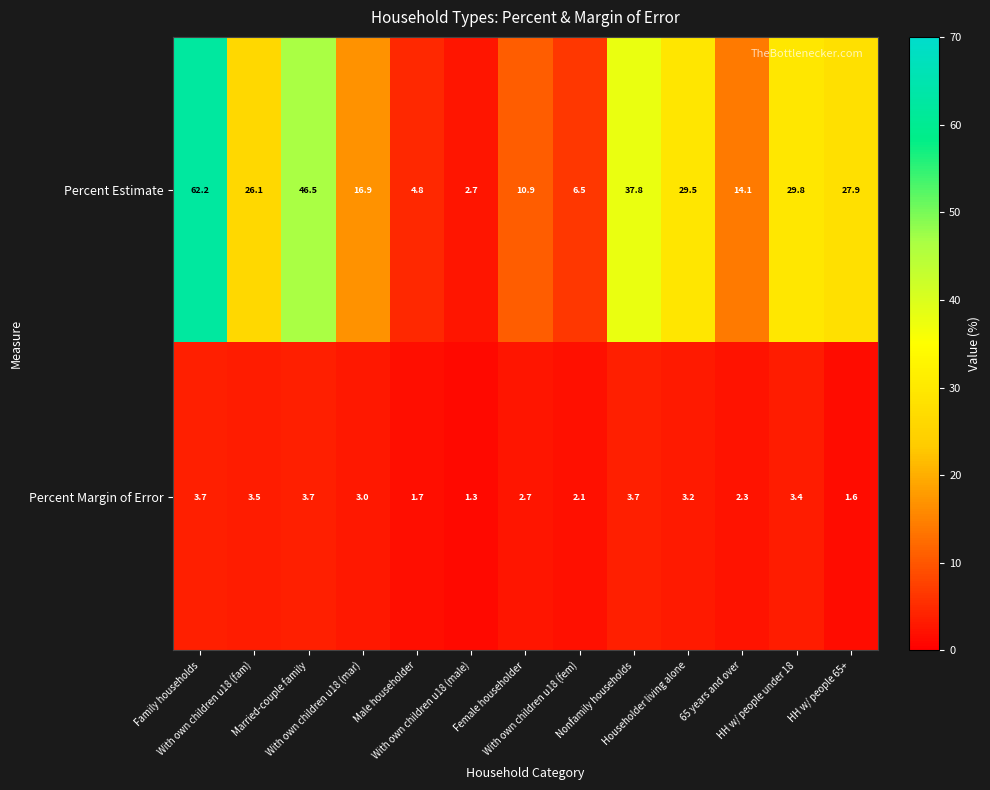

Which category has the lowest value across all series?

With own children u18 (male)